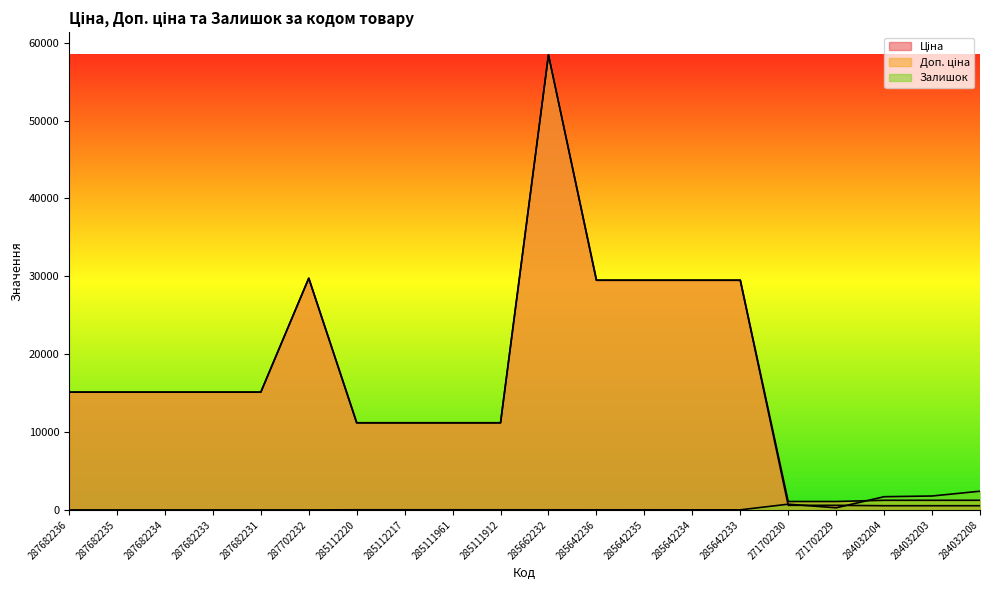

Which has a higher value, 271702230 or 284032208?

271702230